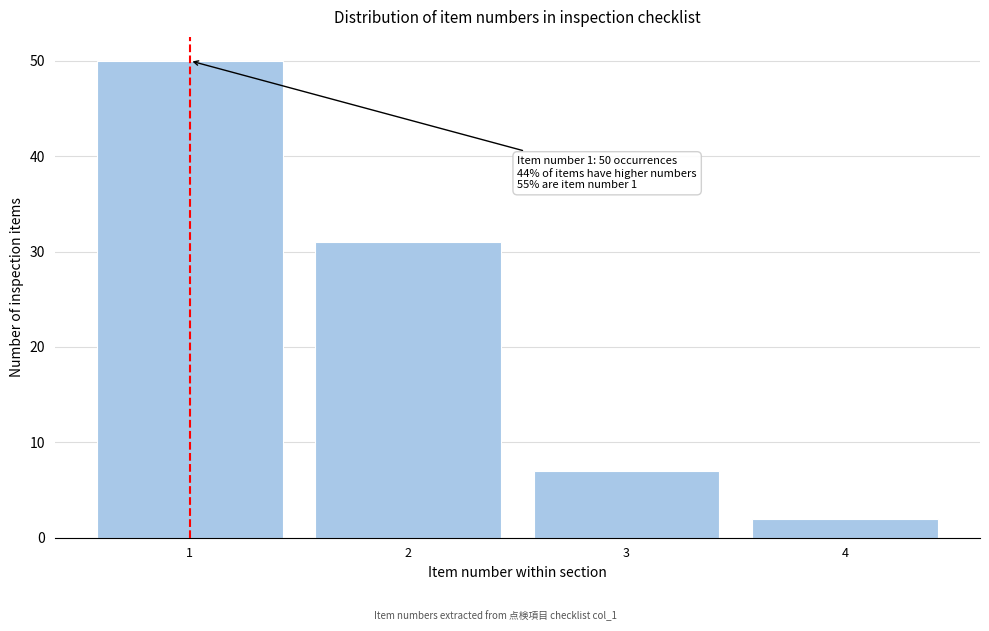

Reading right to left, list all the values displayed in this chart.

2	7	31	50